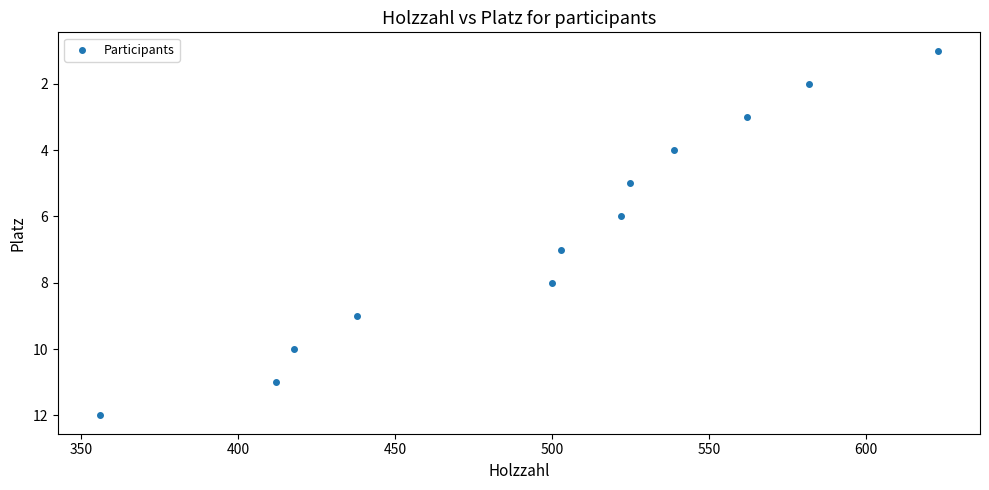

What is the range of X values (max minus min)?

267